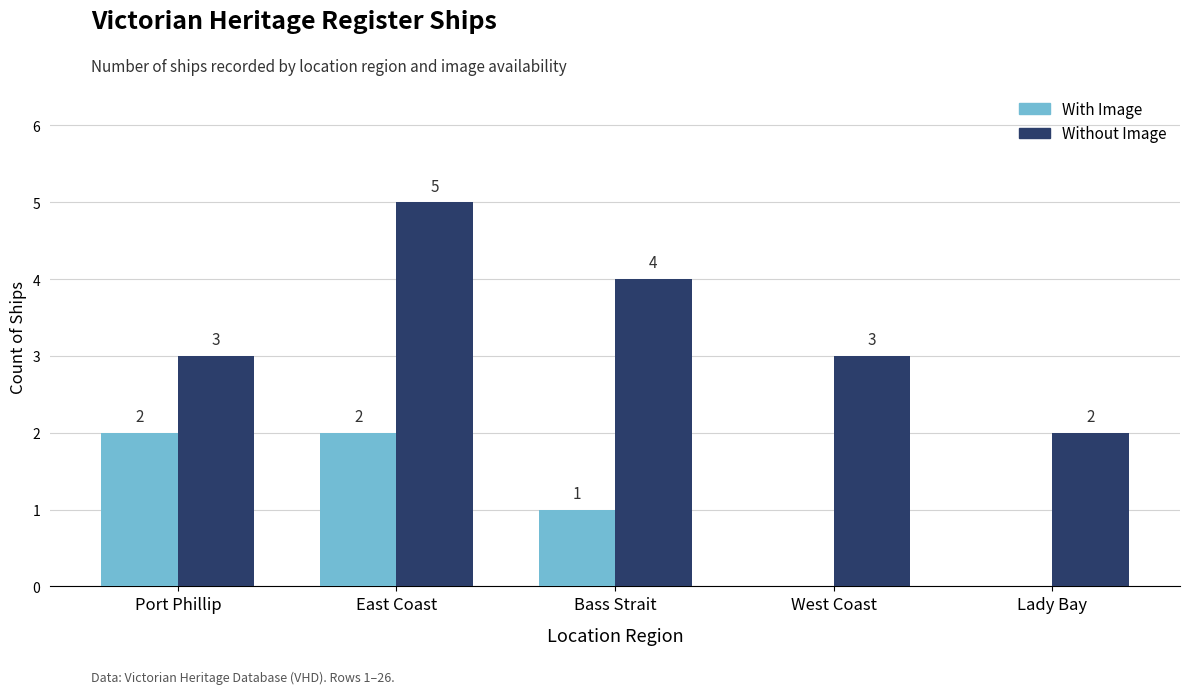

True or false: Without Image has a value of 3 at Lady Bay.

False